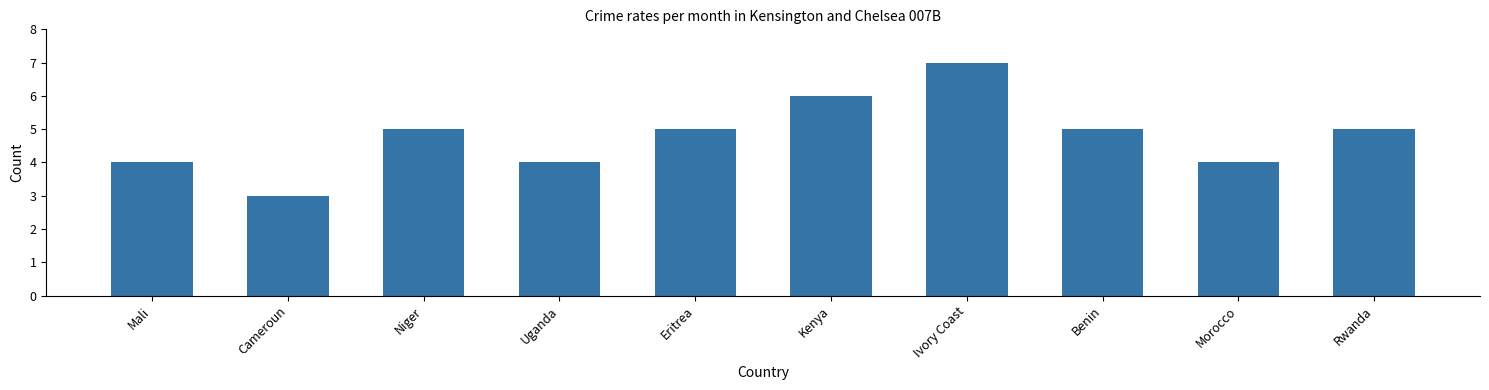

The chart shows a value of 5 at Eritrea. True or false?

True